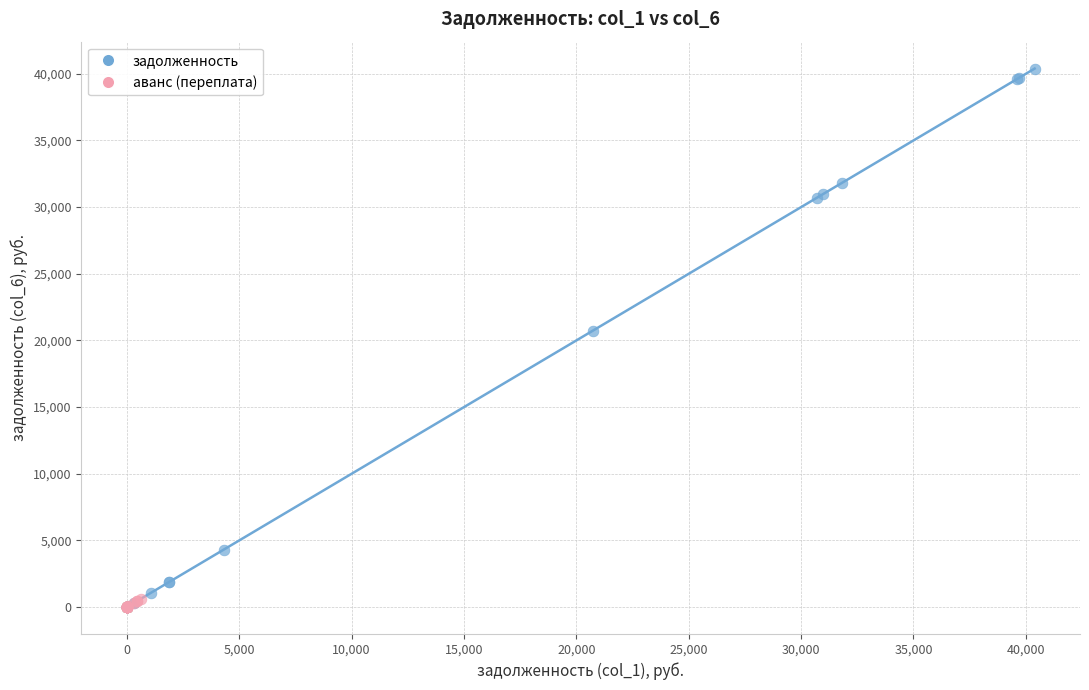

Which series reaches the maximum Y coordinate?

задолженность